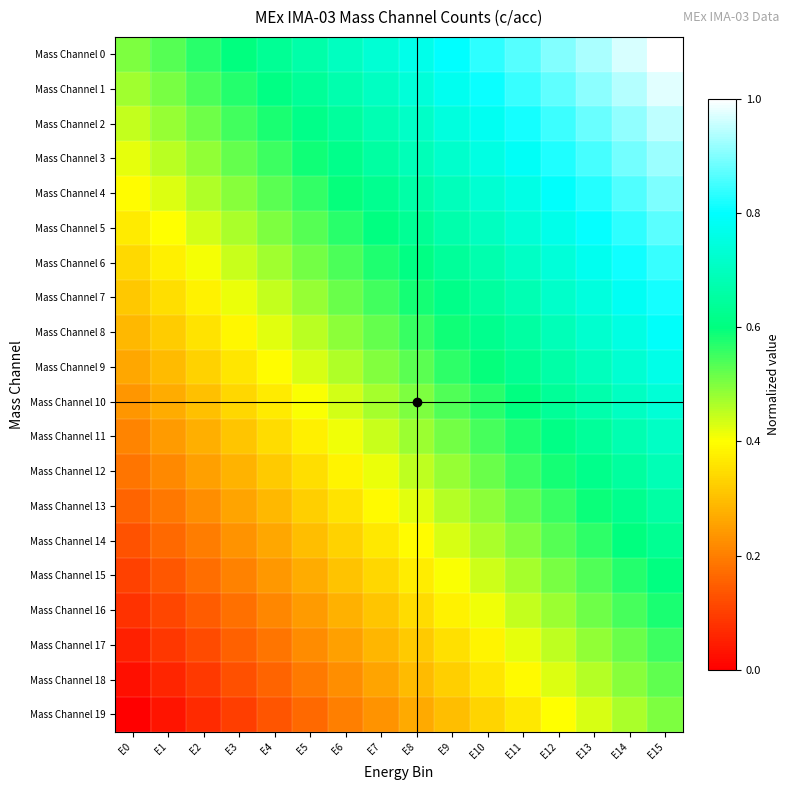

At E5, list the series in order from smallest to largest.

Mass Channel 19, Mass Channel 18, Mass Channel 17, Mass Channel 16, Mass Channel 15, Mass Channel 14, Mass Channel 13, Mass Channel 12, Mass Channel 11, Mass Channel 10, Mass Channel 9, Mass Channel 8, Mass Channel 7, Mass Channel 6, Mass Channel 5, Mass Channel 4, Mass Channel 3, Mass Channel 2, Mass Channel 1, Mass Channel 0